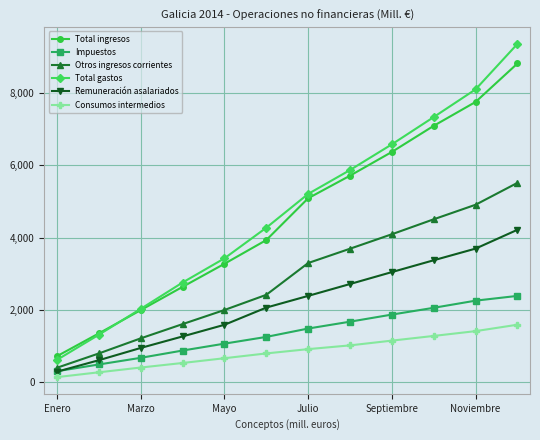

What is the highest value of the Consumos intermedios series?

1584